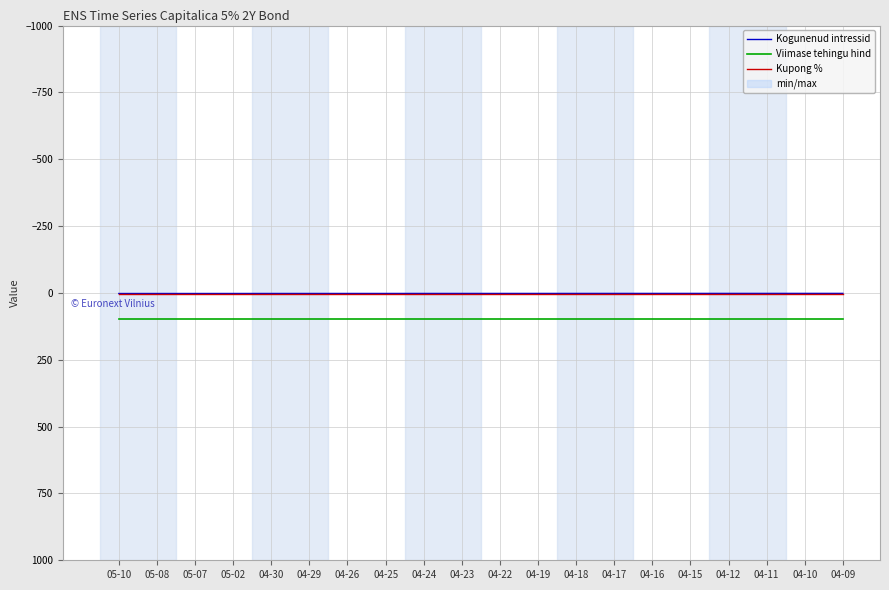

How many lines are shown in the chart?

3